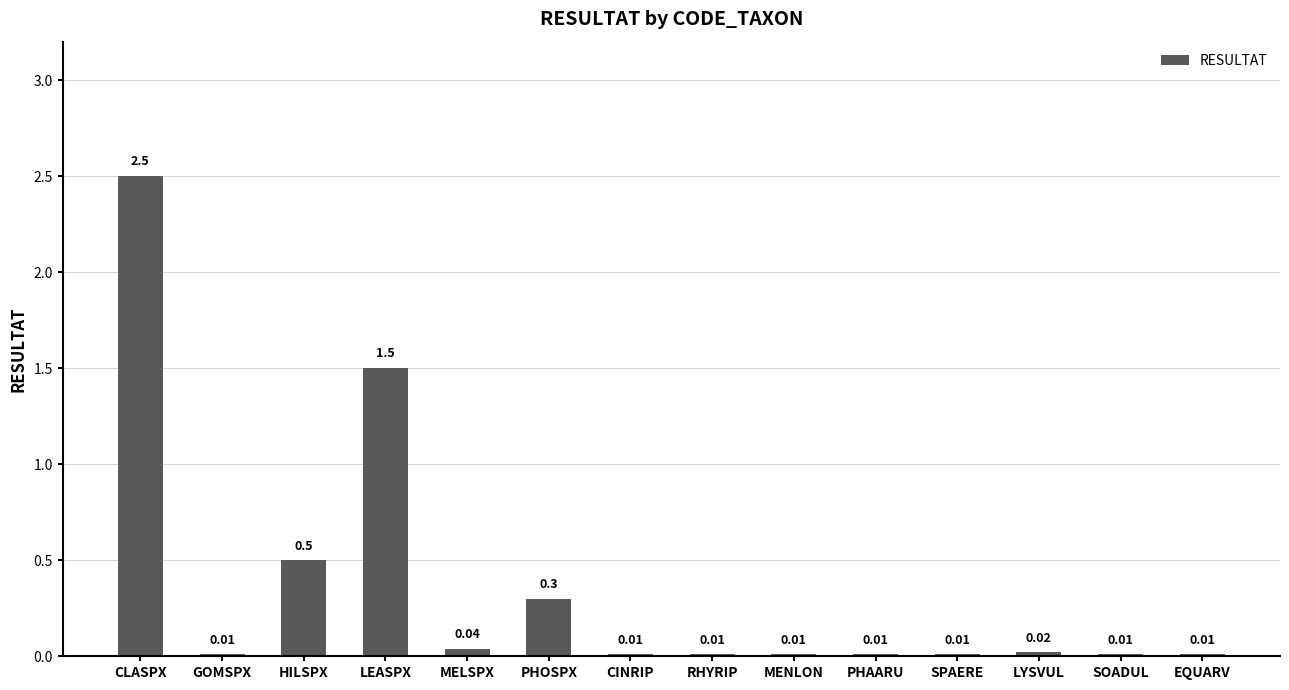

Which label corresponds to the largest value in the chart?

CLASPX